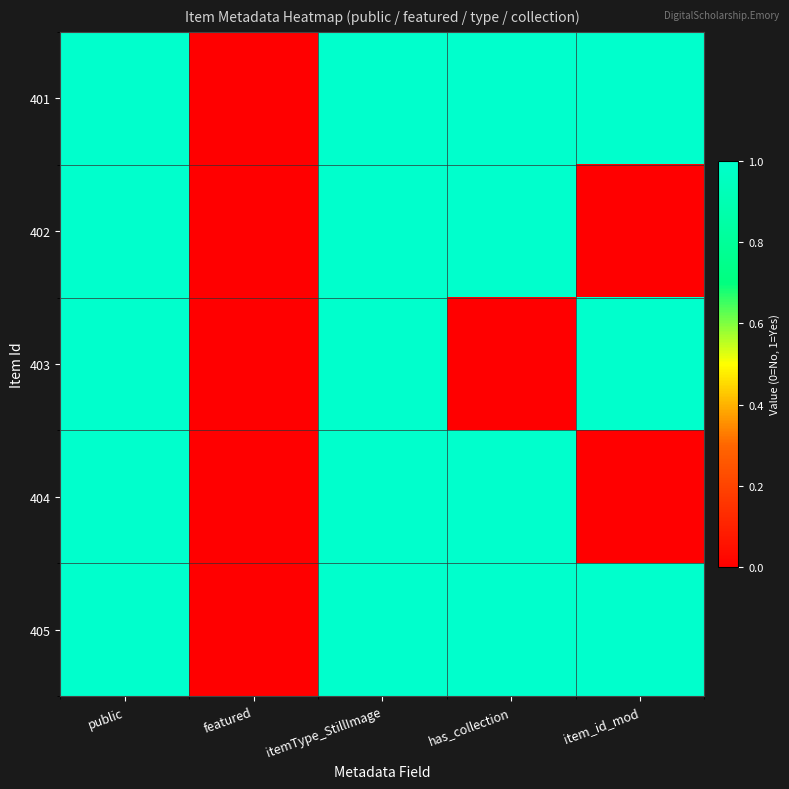

Count the number of data series in this chart.

5